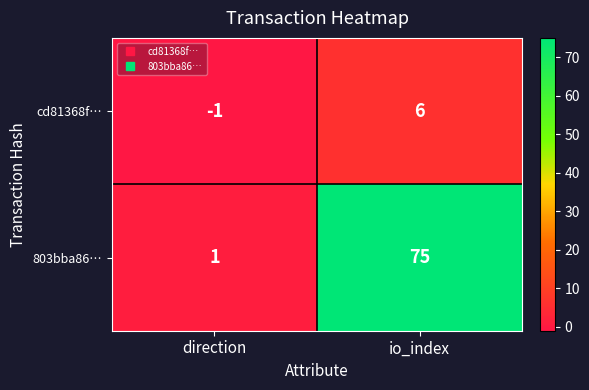

The value of cd81368f… at direction is -1. True or false?

True